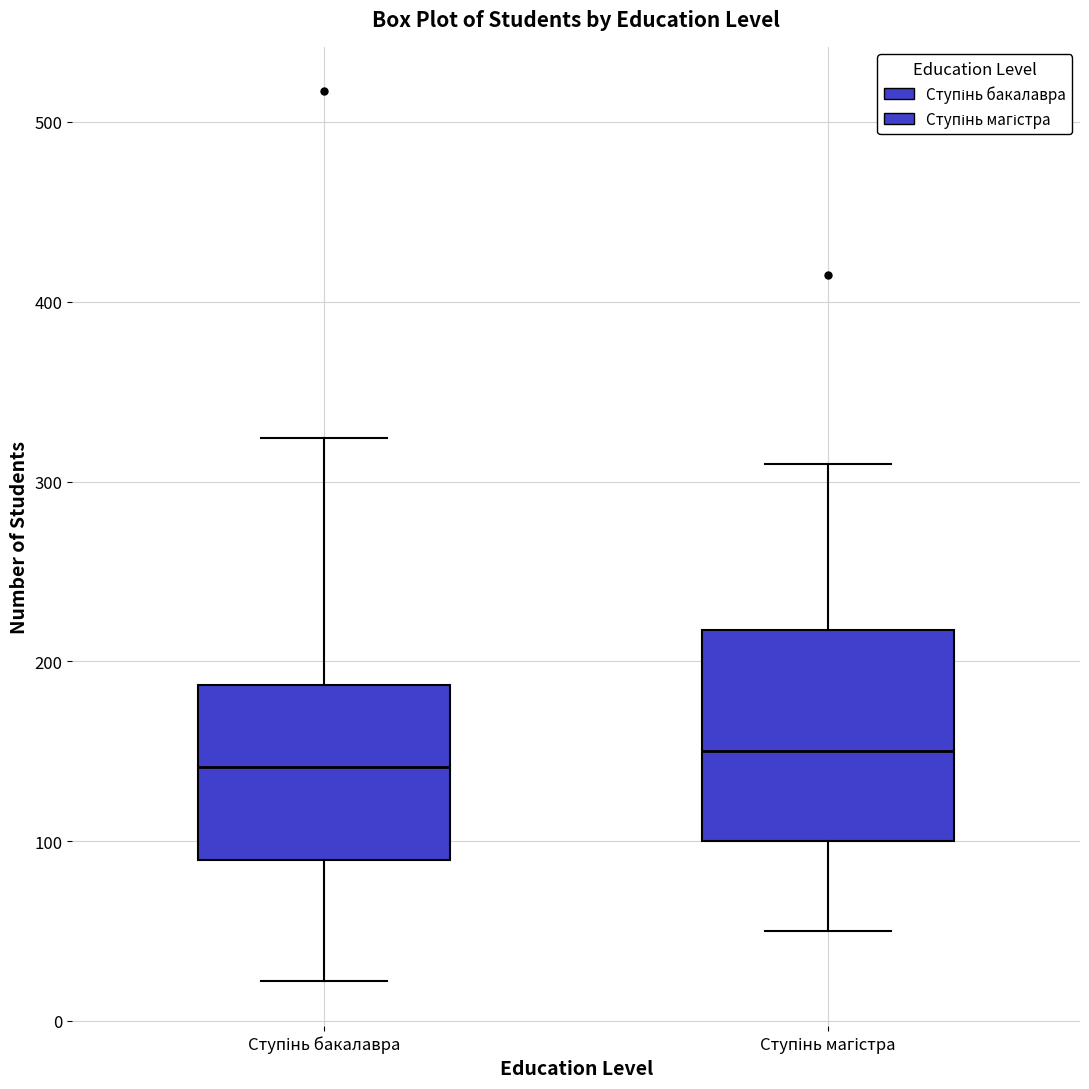

Comparing the boxes themselves (not the whiskers), which one is the tallest?

Ступінь магістра